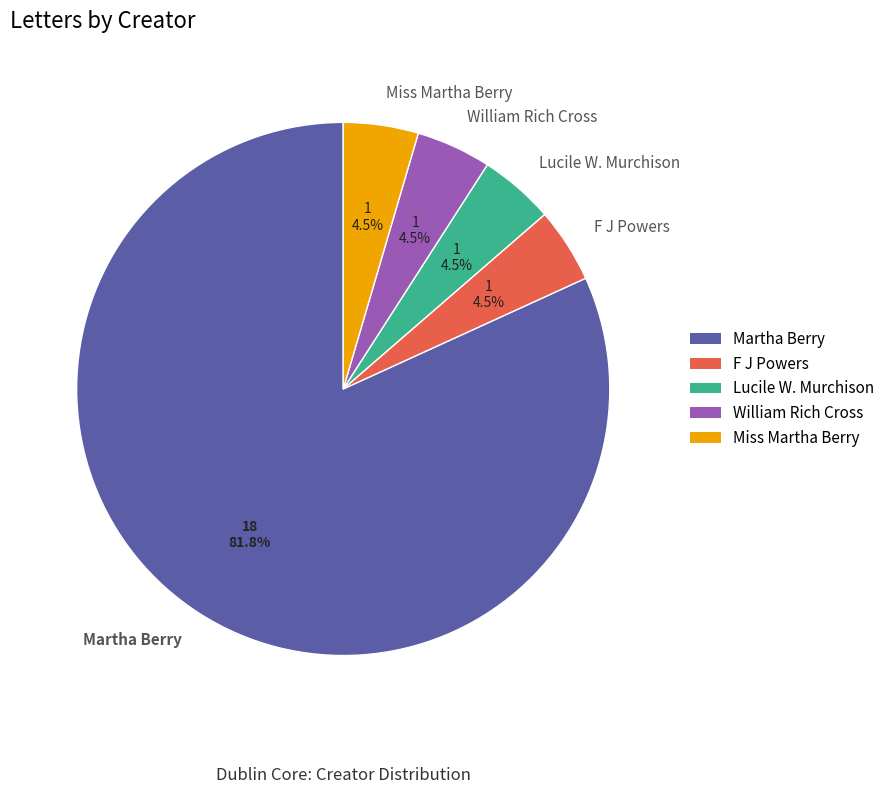

Does any single category account for the majority?

Yes